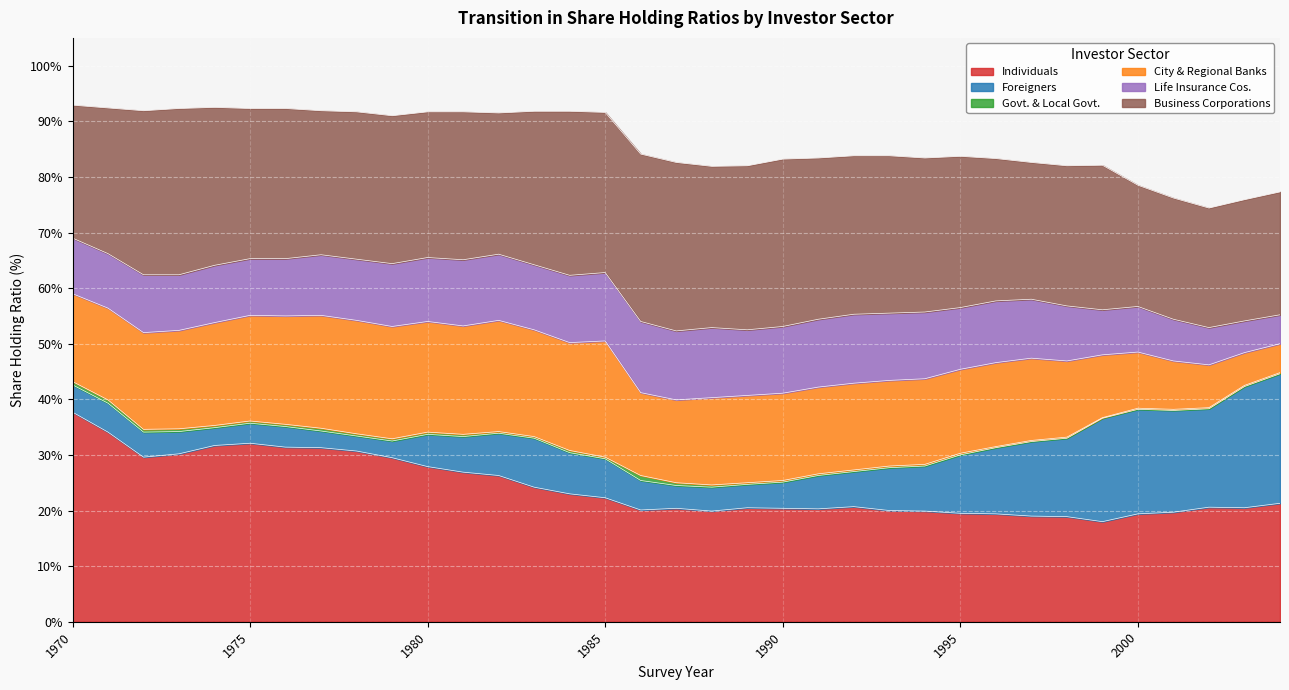

The value of Govt. & Local Govt. at 2001 is 0.2. True or false?

True